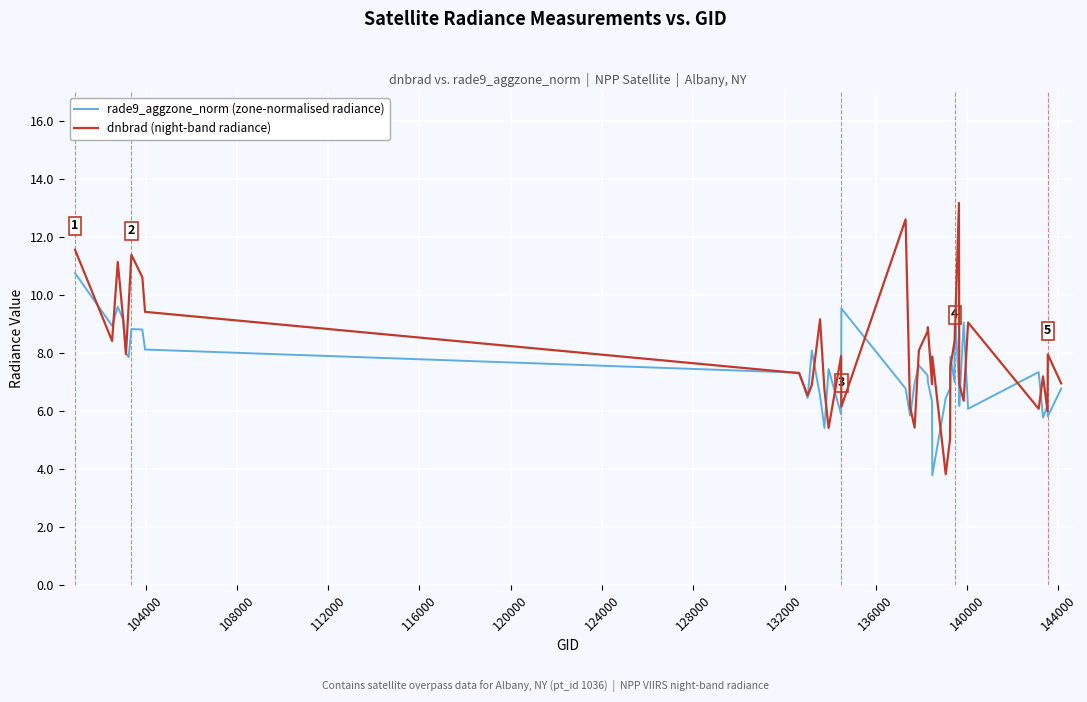

Which series has the widest spread of values?

dnbrad (night-band radiance)